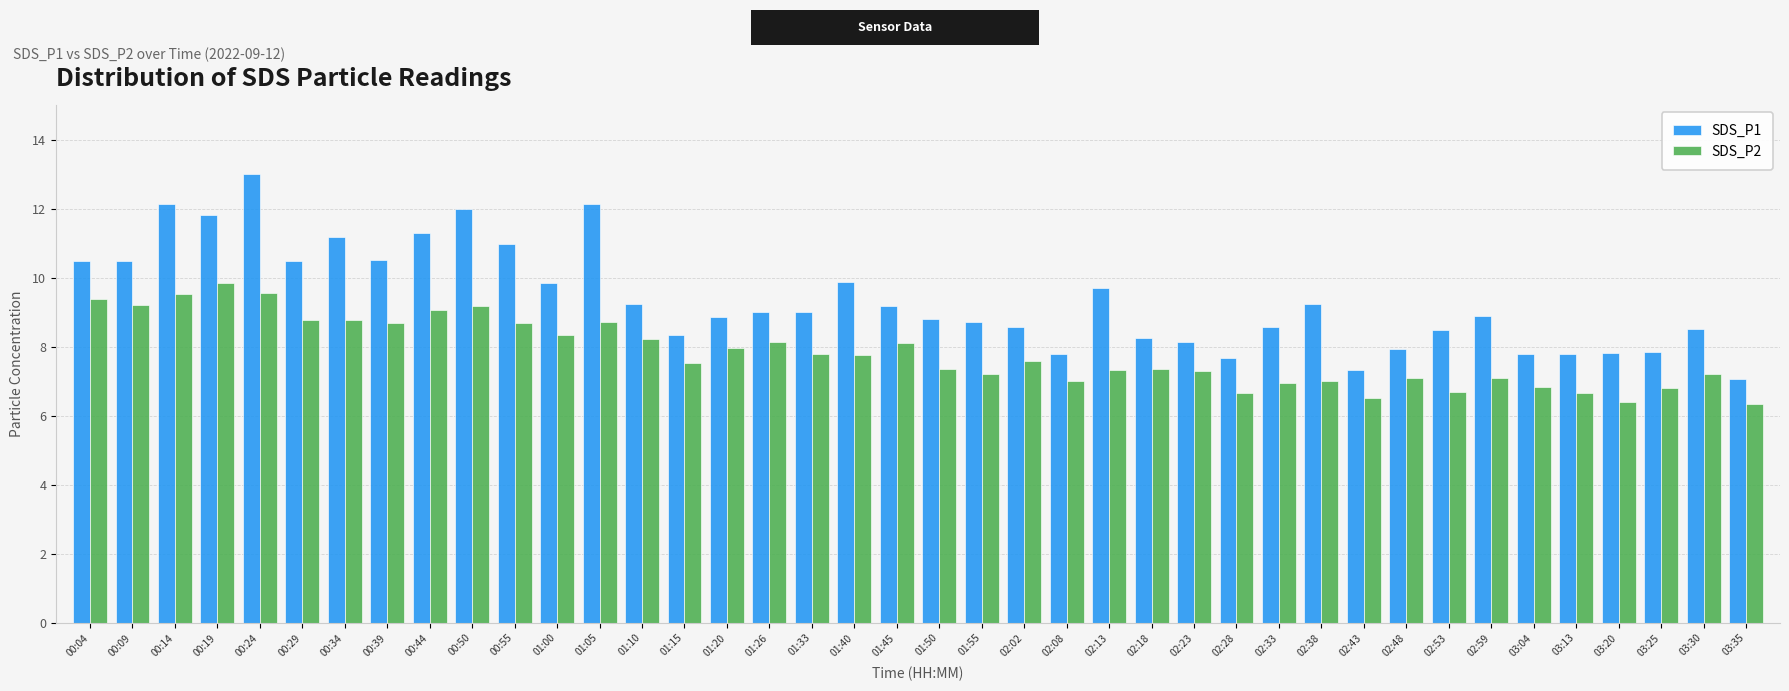

At which label does SDS_P1 reach its peak?

00:24